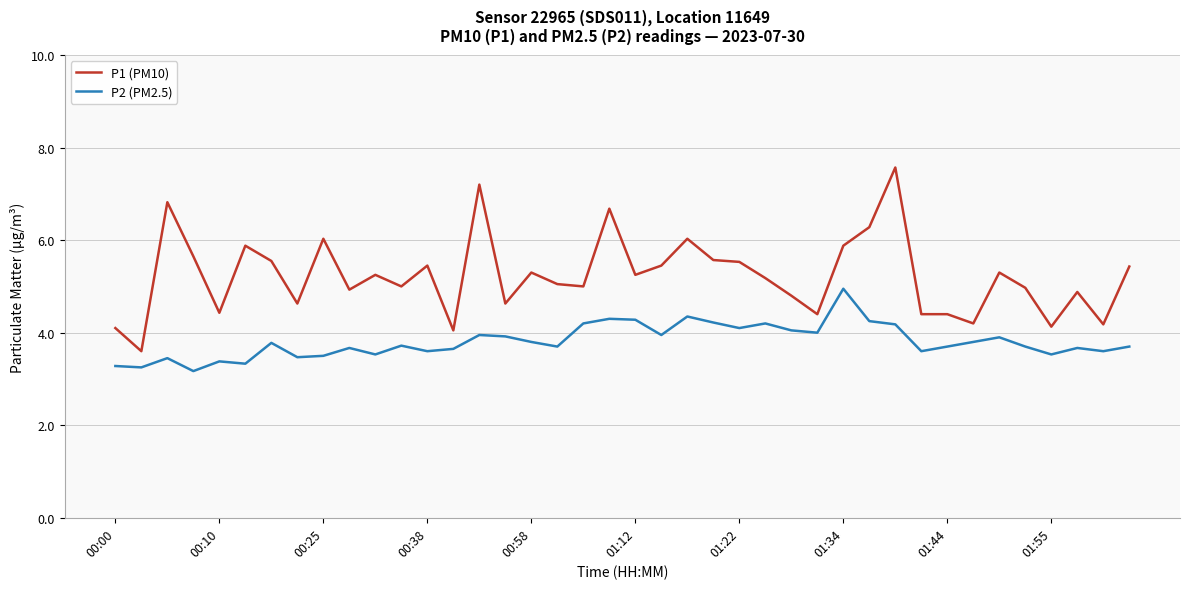

Does the chart have visible grid lines?

Yes